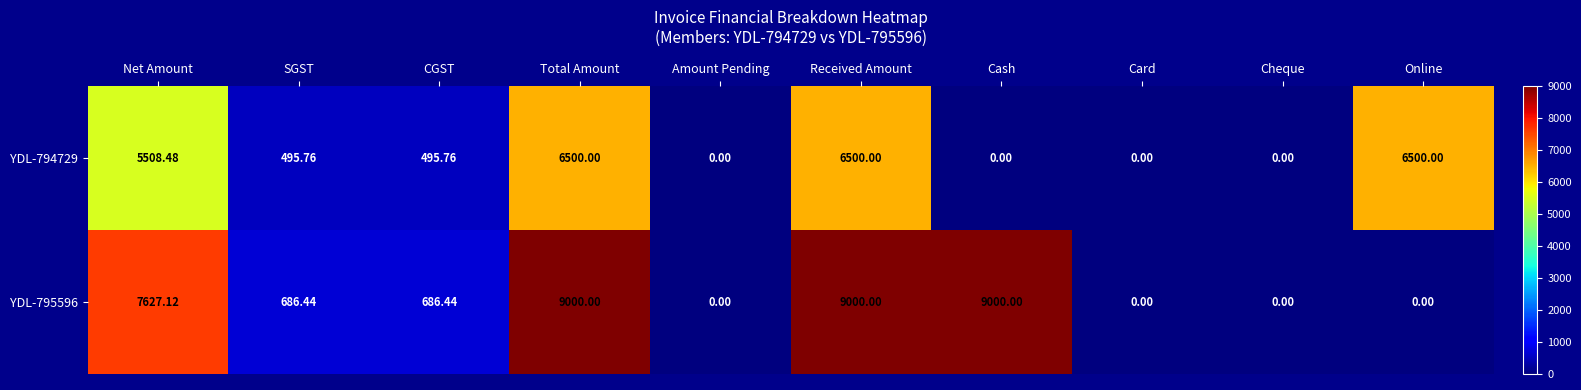

Is the value of YDL-795596 at Online greater than the value of YDL-794729 at Online?

No